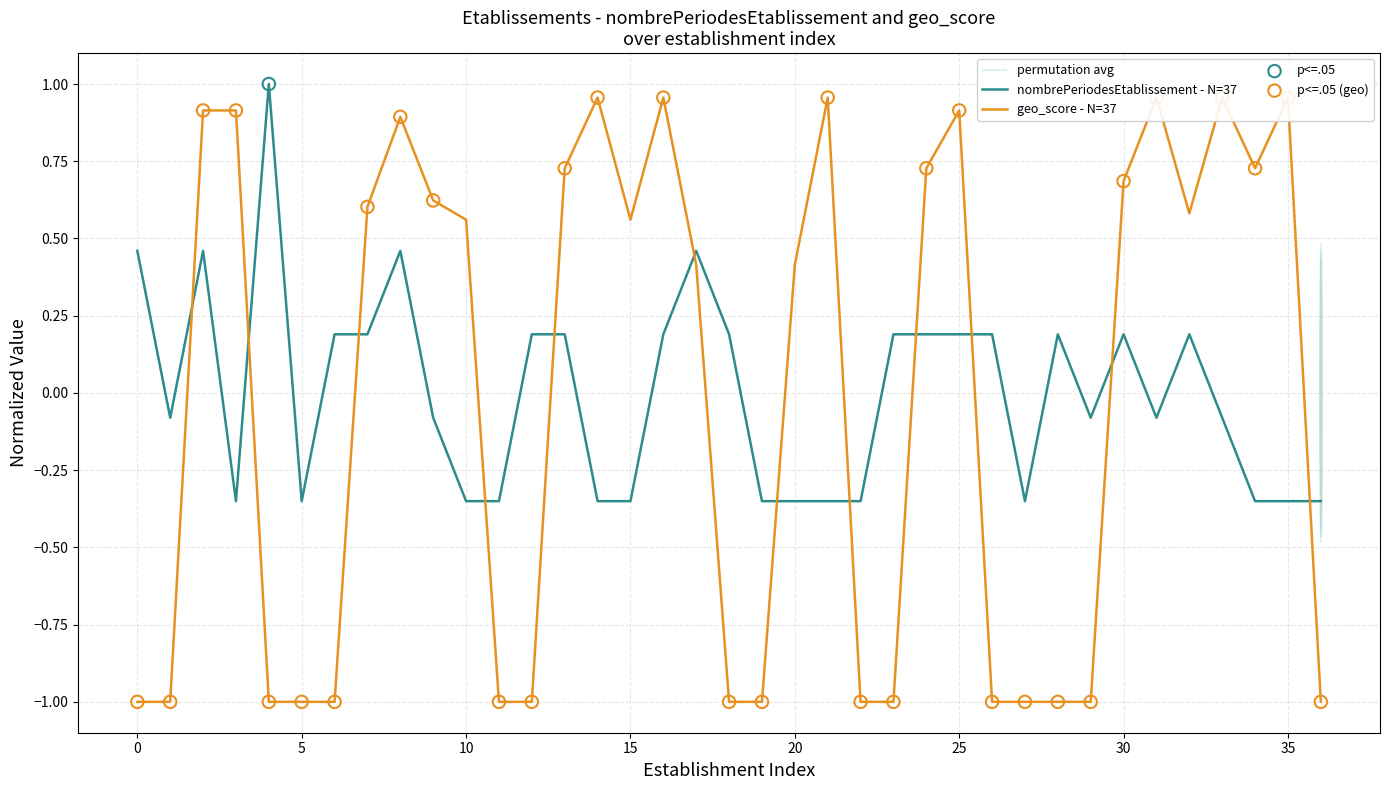

Which series has the widest spread of Y values?

geo_score - N=37